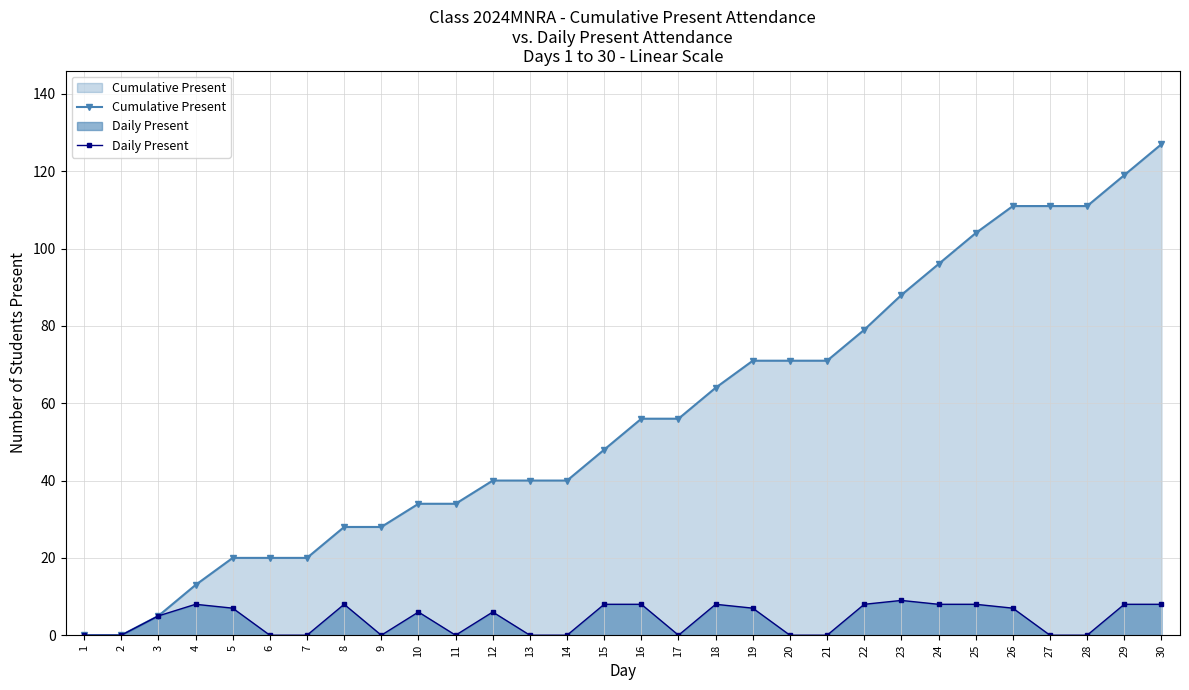

Is the value of Daily Present at 23 greater than the value of Cumulative Present at 26?

No